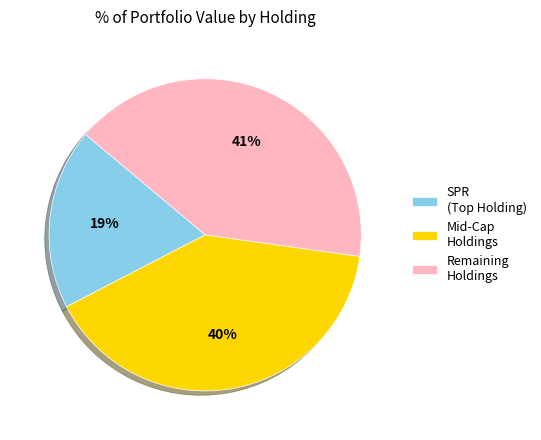

What is the smallest slice in the pie chart?

SPR (Top Holding)